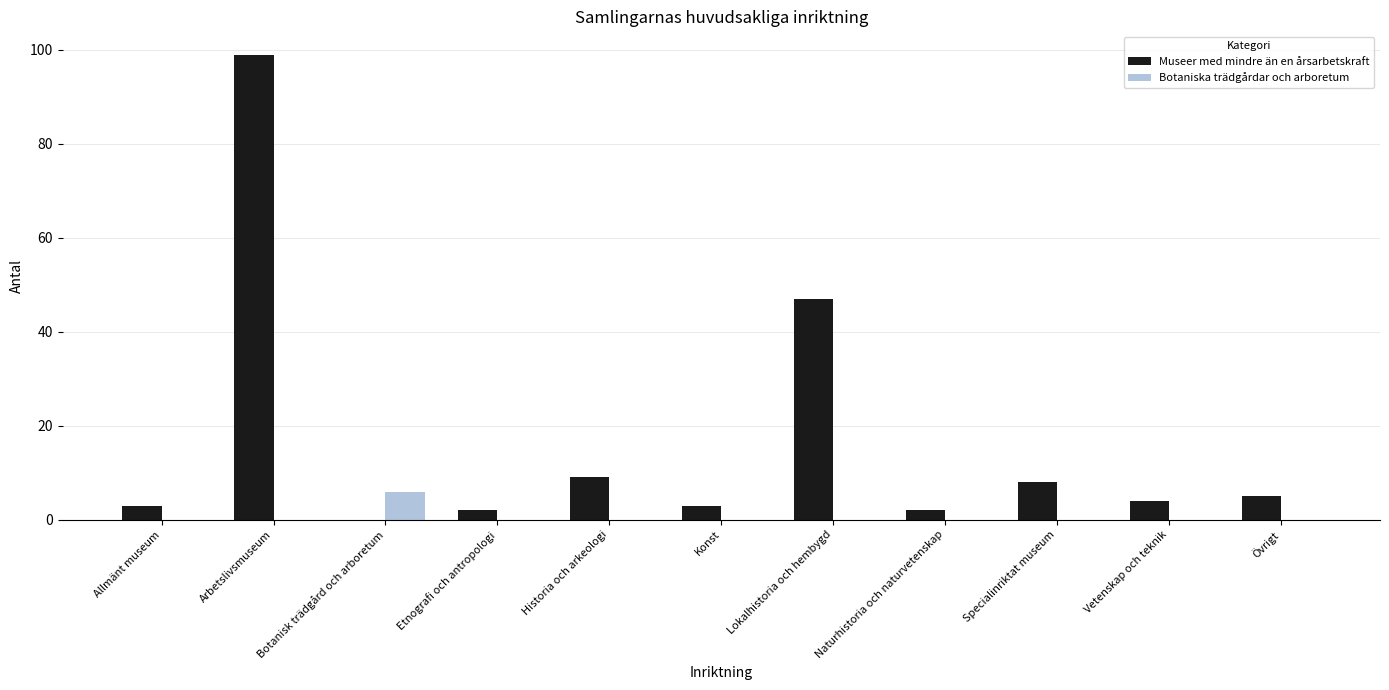

The Museer med mindre än en årsarbetskraft series shows 13 at Specialinriktat museum. True or false?

False